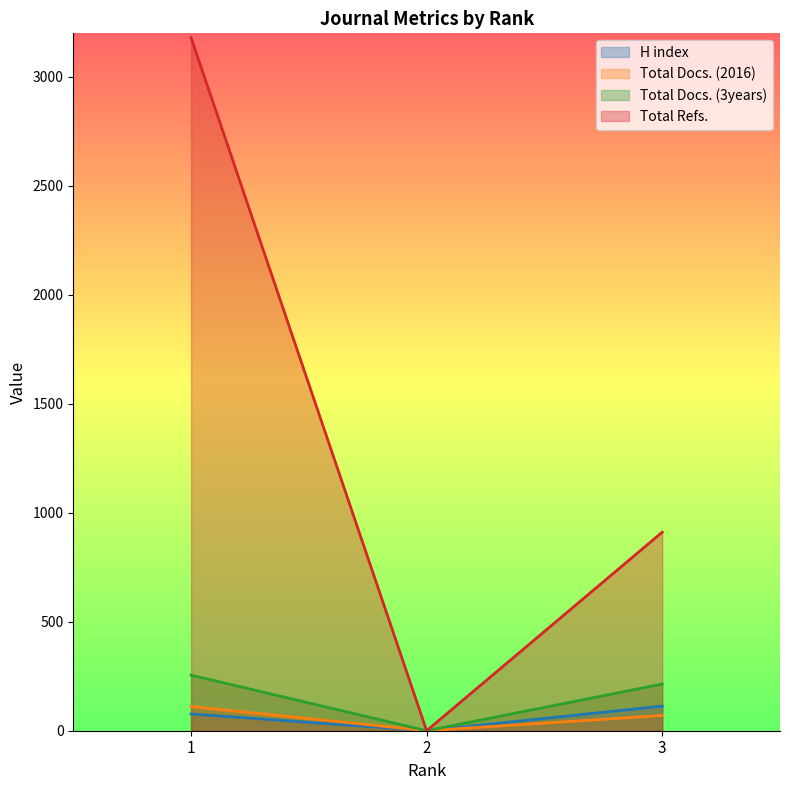

Does the chart have visible grid lines?

No